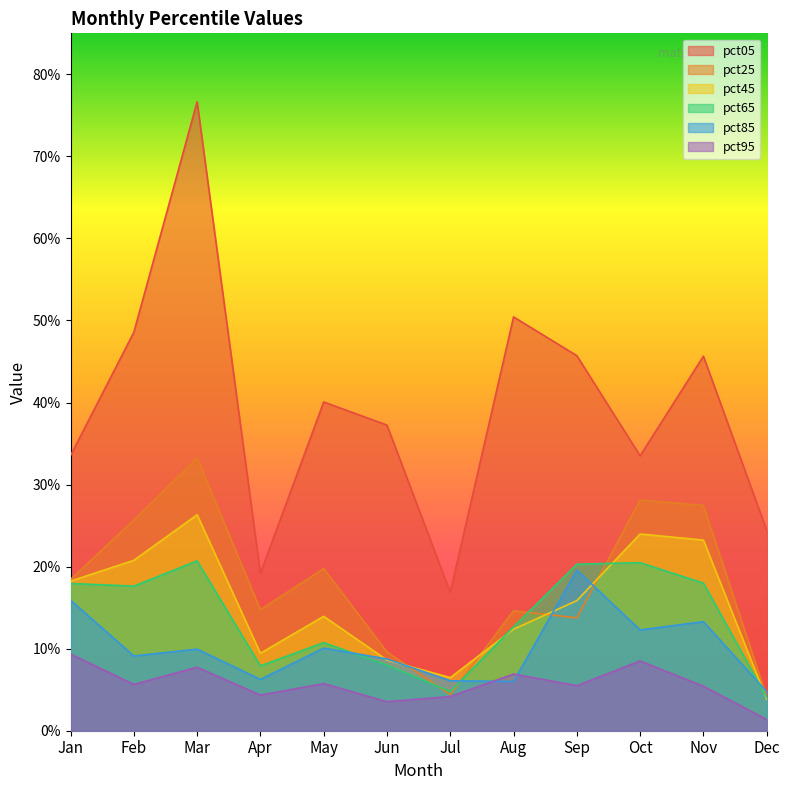

Where does the pct25 series first go above 1?

Jan